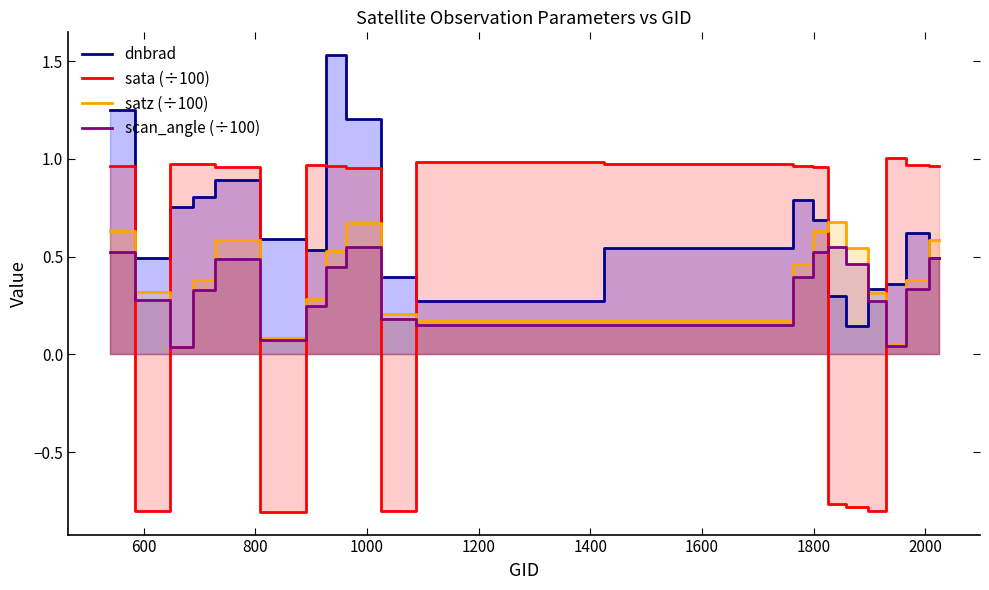

After their last crossing, which series has the higher values: dnbrad or sata (÷100)?

sata (÷100)